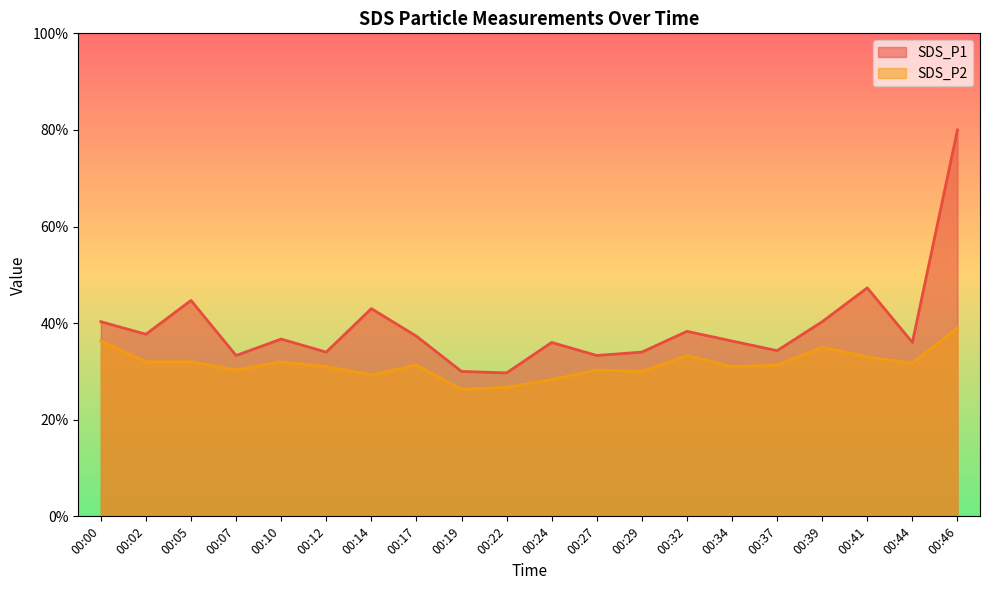

What is the difference between the second highest and minimum values in the SDS_P1 series?

1.8